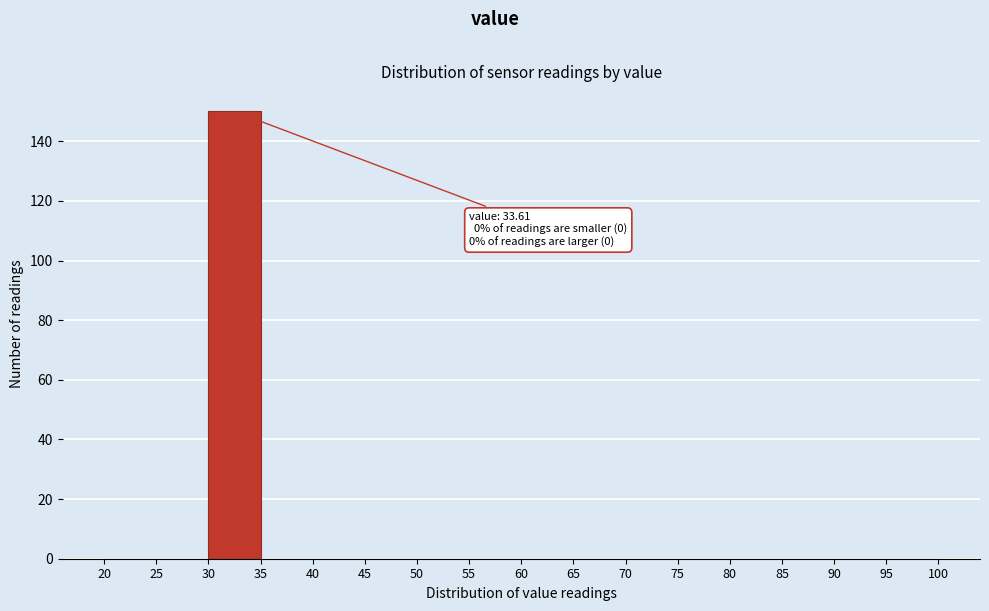

Which range on the x-axis has the tallest bar?

30 to 35